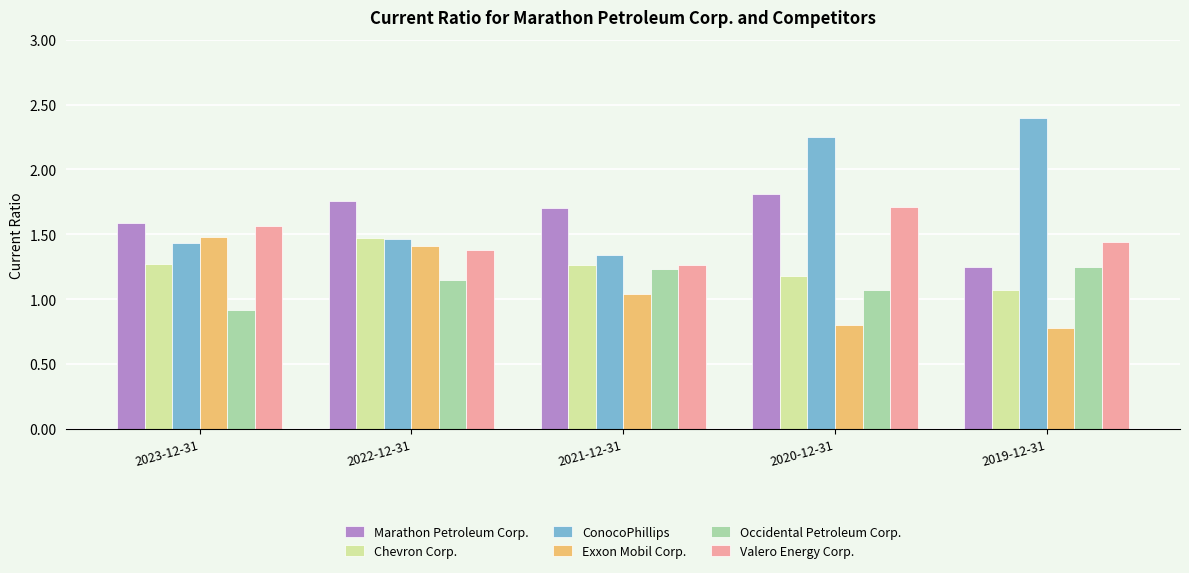

What is the minimum value for Occidental Petroleum Corp.?

0.9